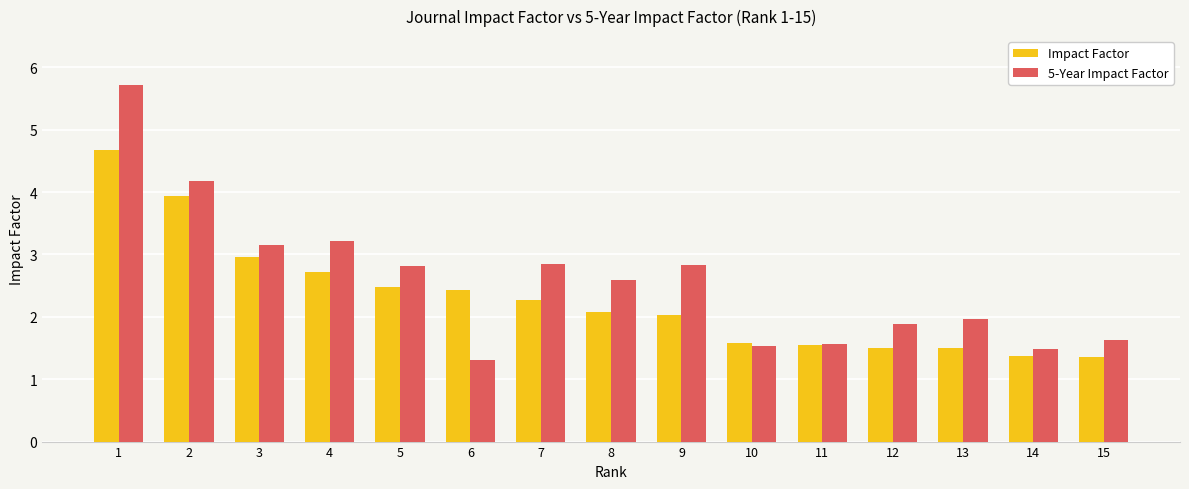

What is the greatest value displayed?

5.7